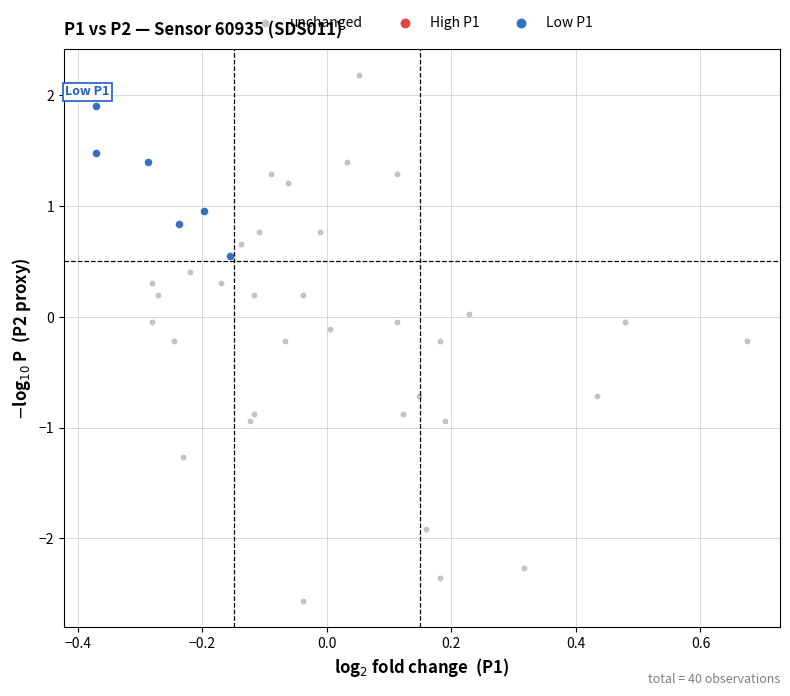

Which series contains the lowest Y value?

unchanged